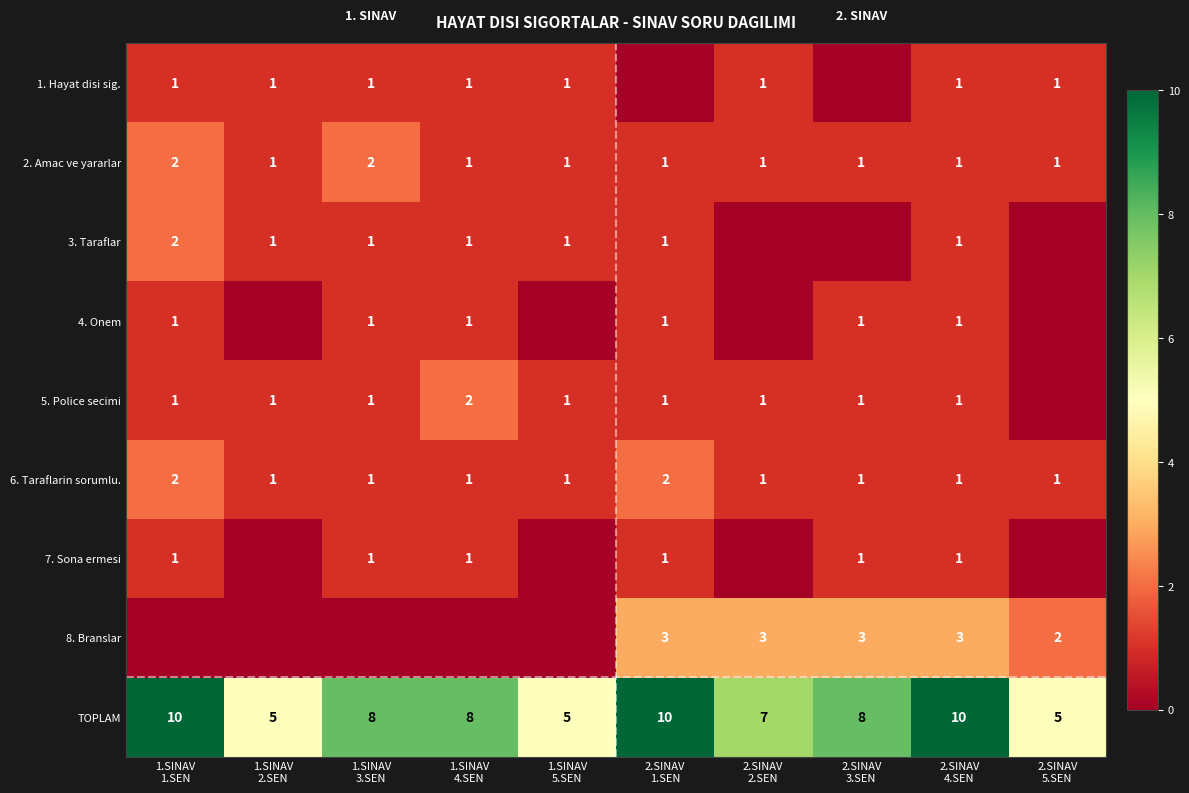

What is the spread (max minus min) of values at 1.SINAV
2.SEN?

5